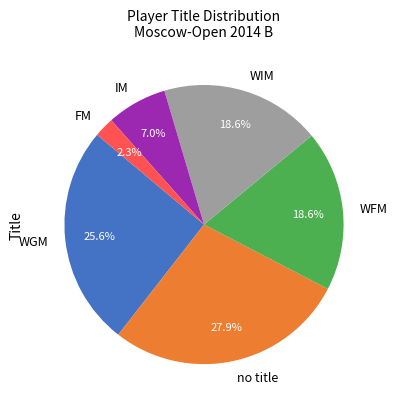

The WIM slice represents 12% of the pie. True or false?

False